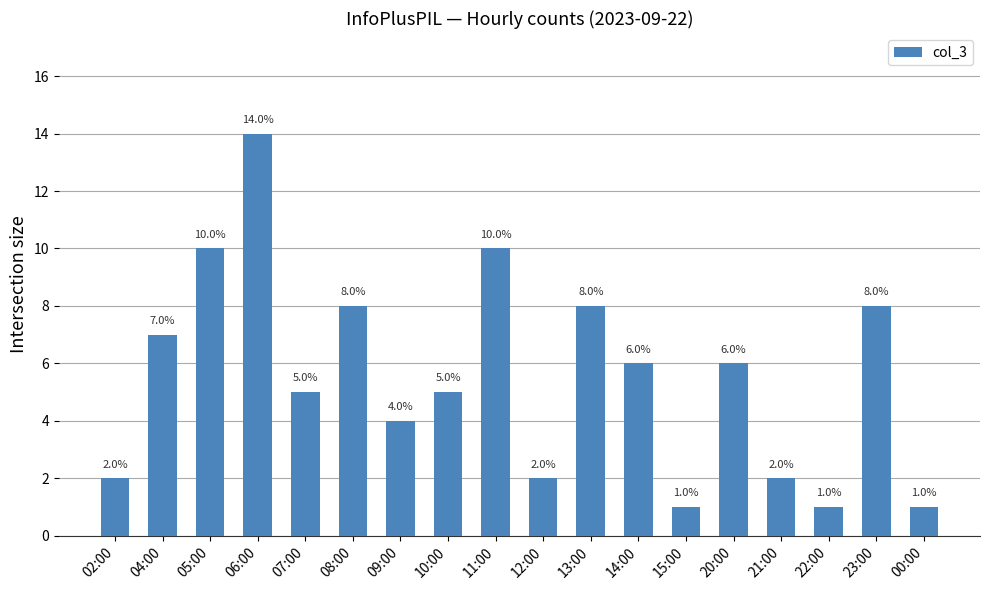

What is the label of the 4th bar from the left?

06:00